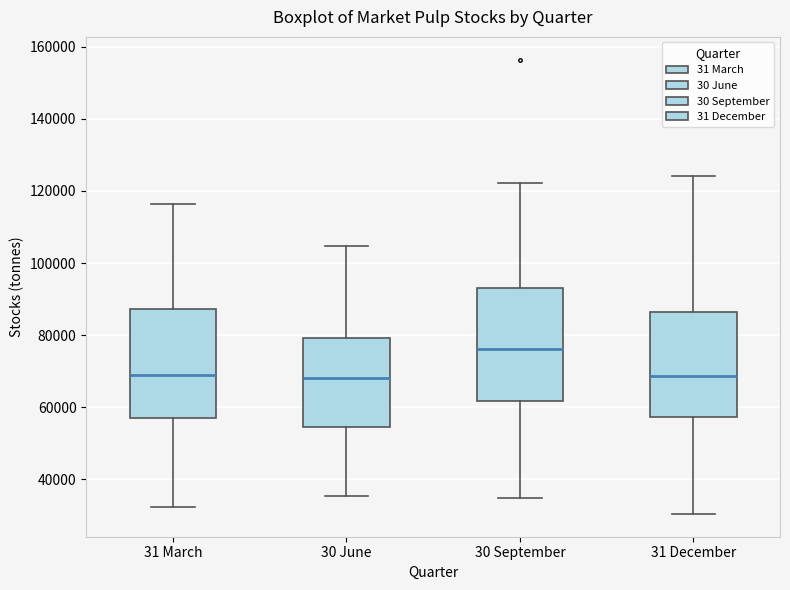

Reading left to right, read every box against the y-axis: the position of its median line, the range the box covers, and the ends of its whiskers. The values are not printed on the chart, so give them approximately, as read against the axis.

31 March: median 68000, box 56000 to 88000, whiskers 32000 to 116000
30 June: median 68000, box 54000 to 80000, whiskers 36000 to 104000
30 September: median 76000, box 62000 to 94000, whiskers 34000 to 122000
31 December: median 68000, box 58000 to 86000, whiskers 30000 to 124000